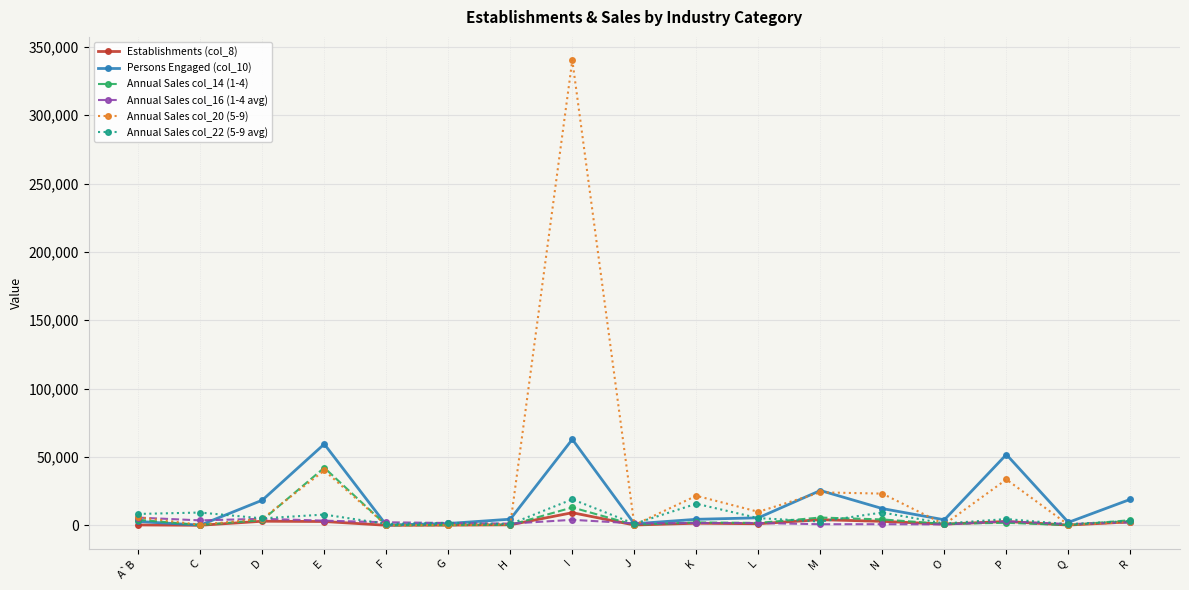

At which label does Annual Sales col_20 (5-9) reach its peak?

I